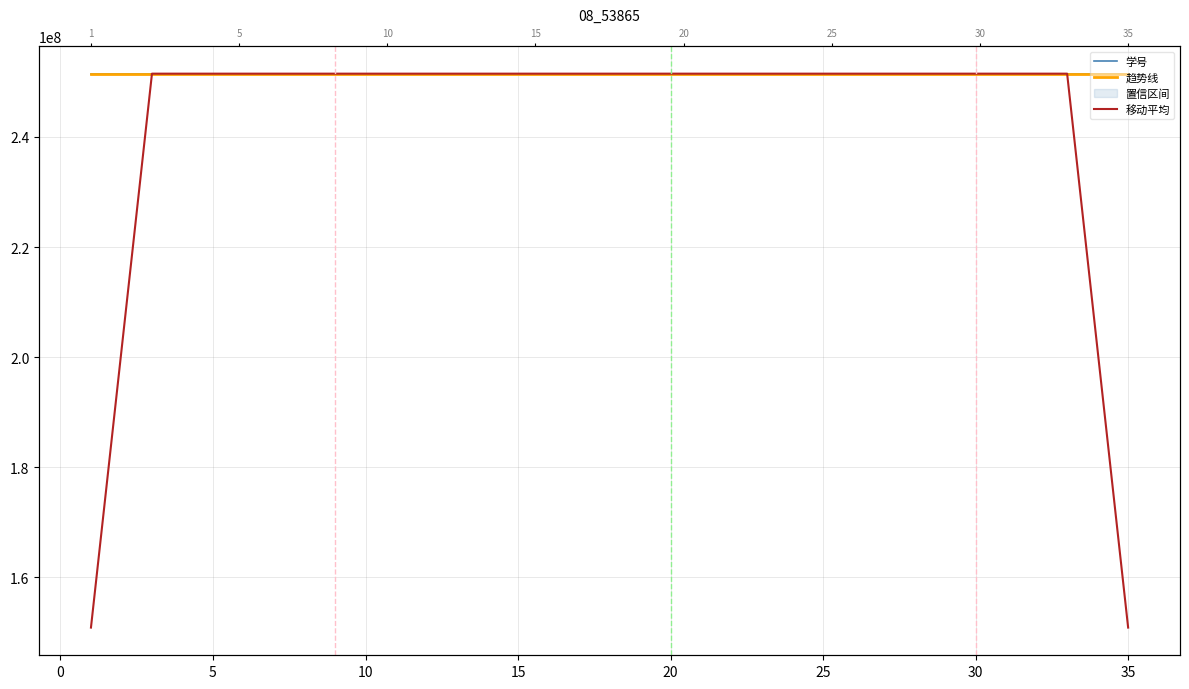

What is the maximum value shown in the chart?

251502236.1